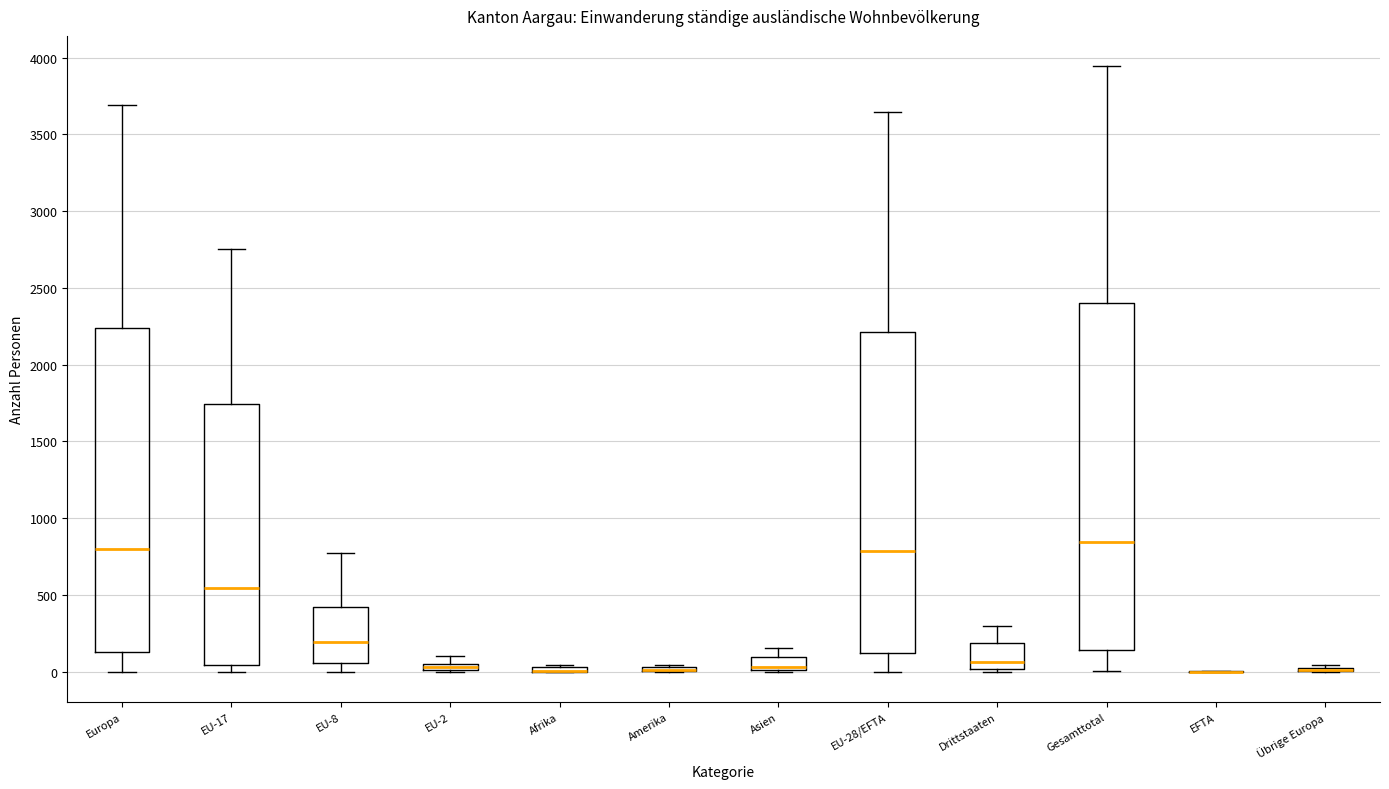

Where is the upper edge of the box for Afrika on the y-axis? The values are not printed on the chart, so give them approximately, as read against the axis.

50